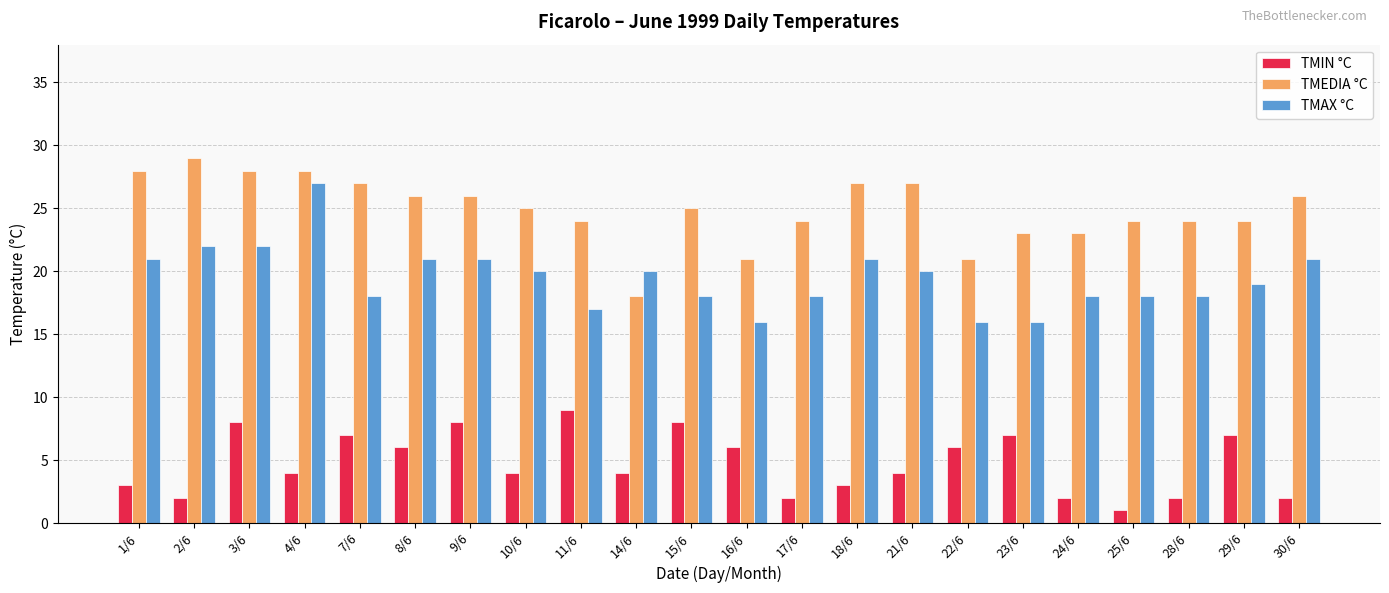

What is the sum of all TMAX °C values?

428